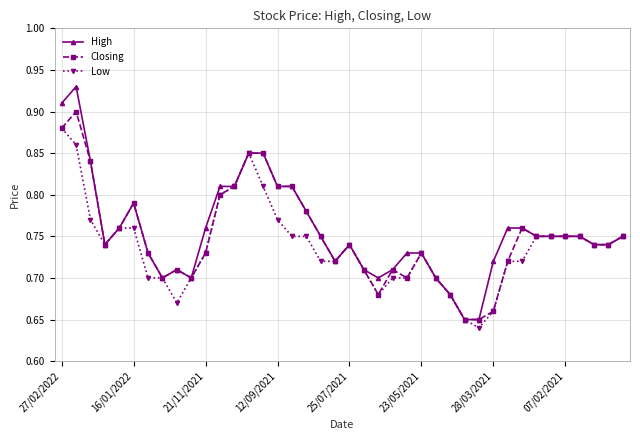

How many Low values are between 0 and 1?

40